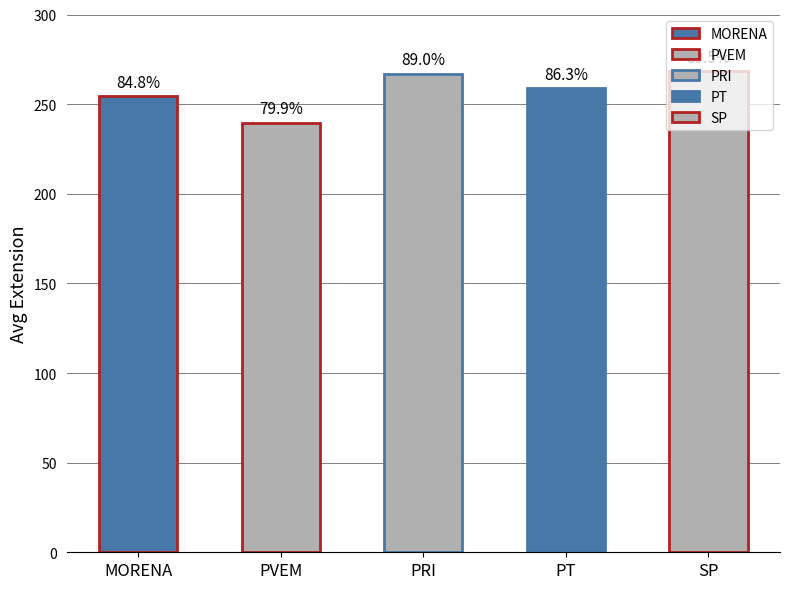

How many bars are there in total?

5